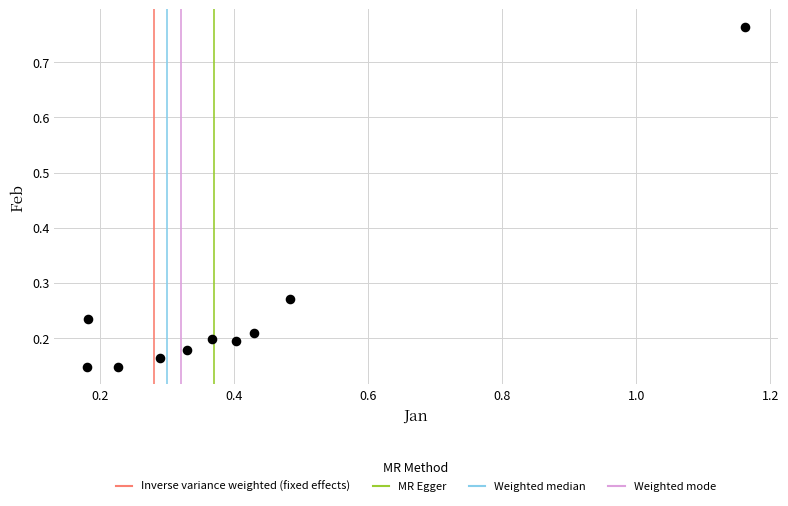

What is the average X value?

0.4